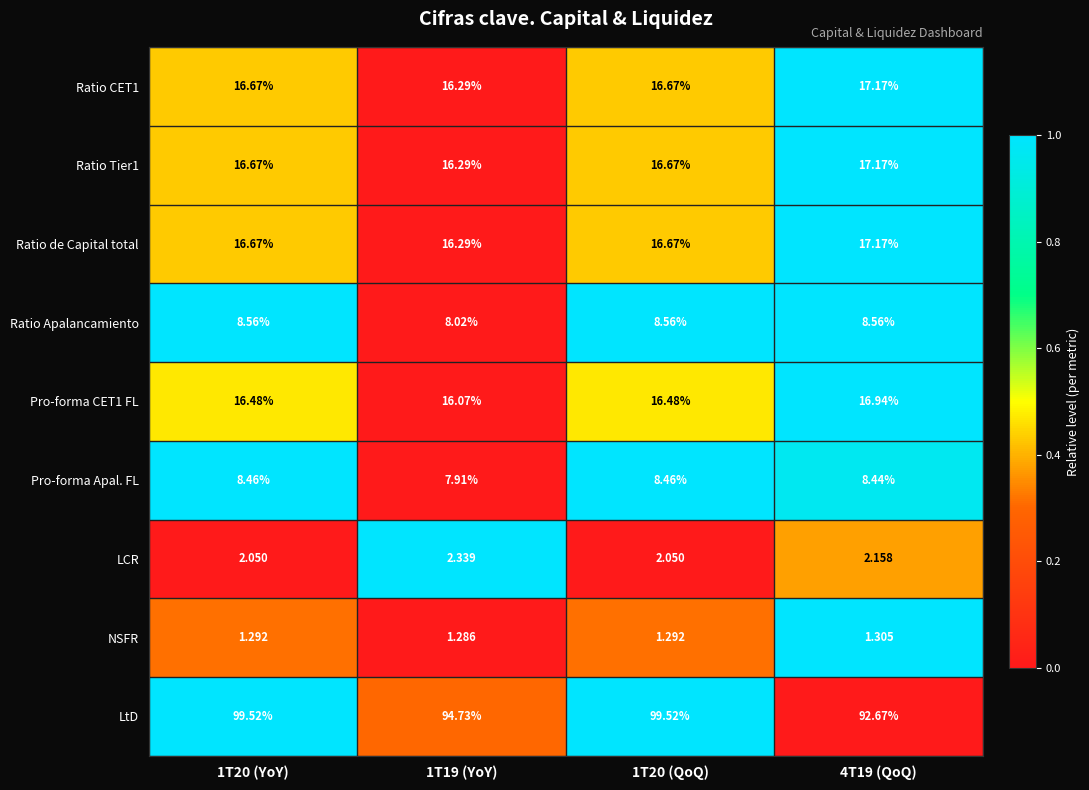

Which series has the widest spread of values?

LtD